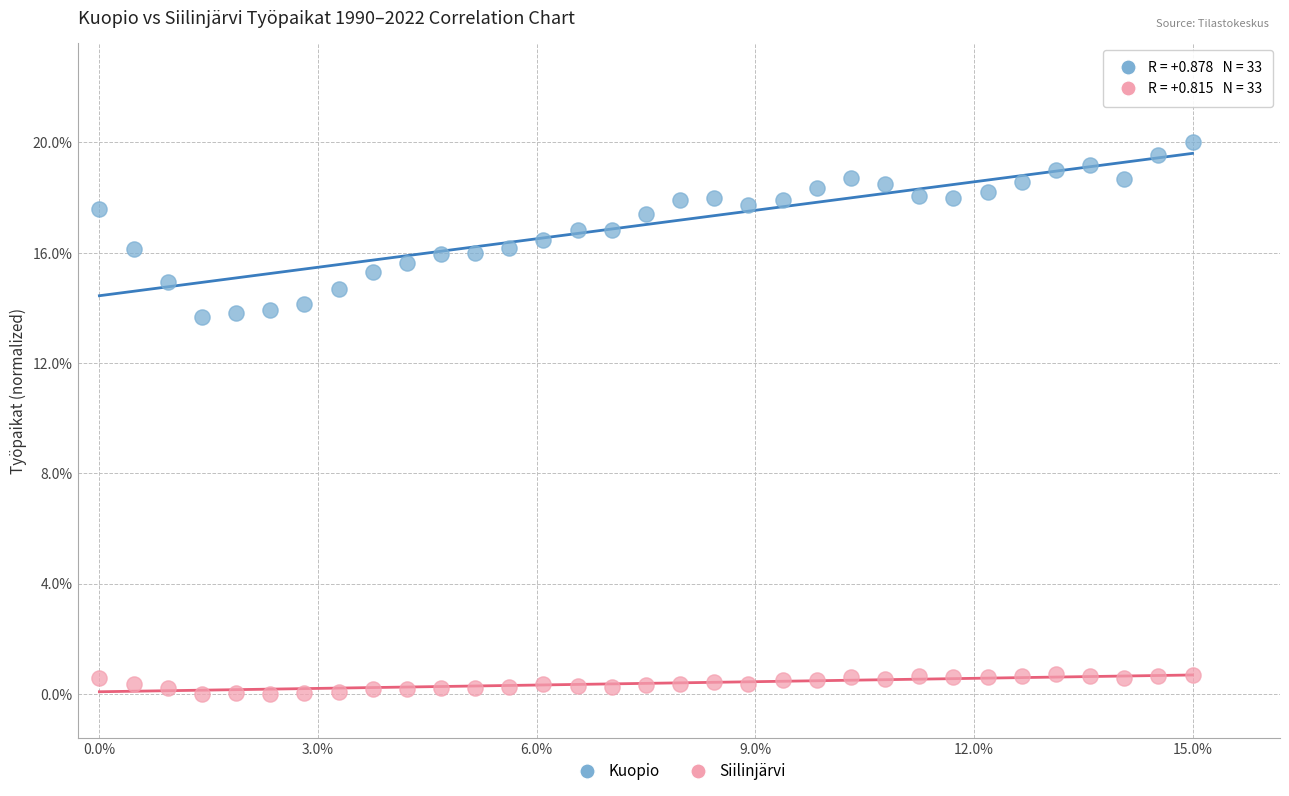

Which series contains the lowest Y value?

Siilinjärvi